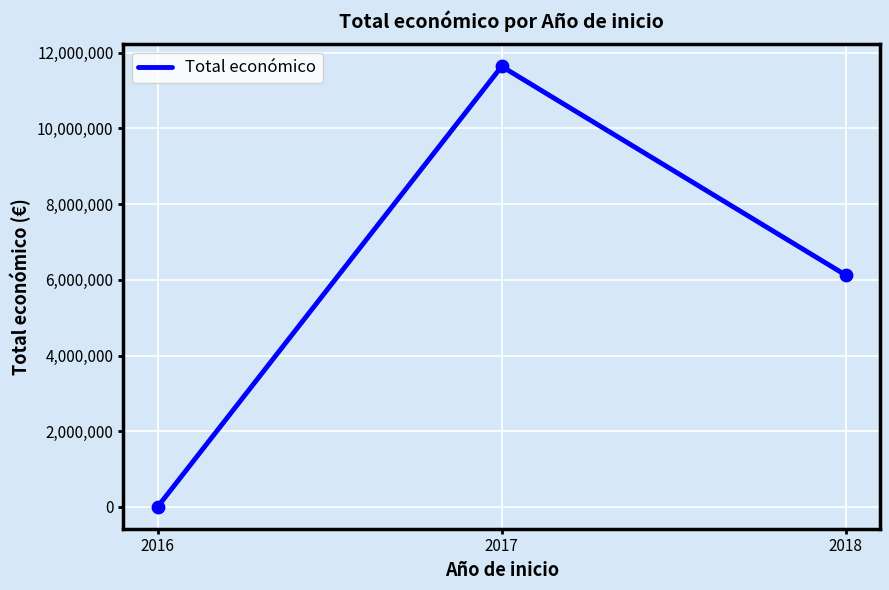

What is the change in value from 2016 to 2017?

+11631580